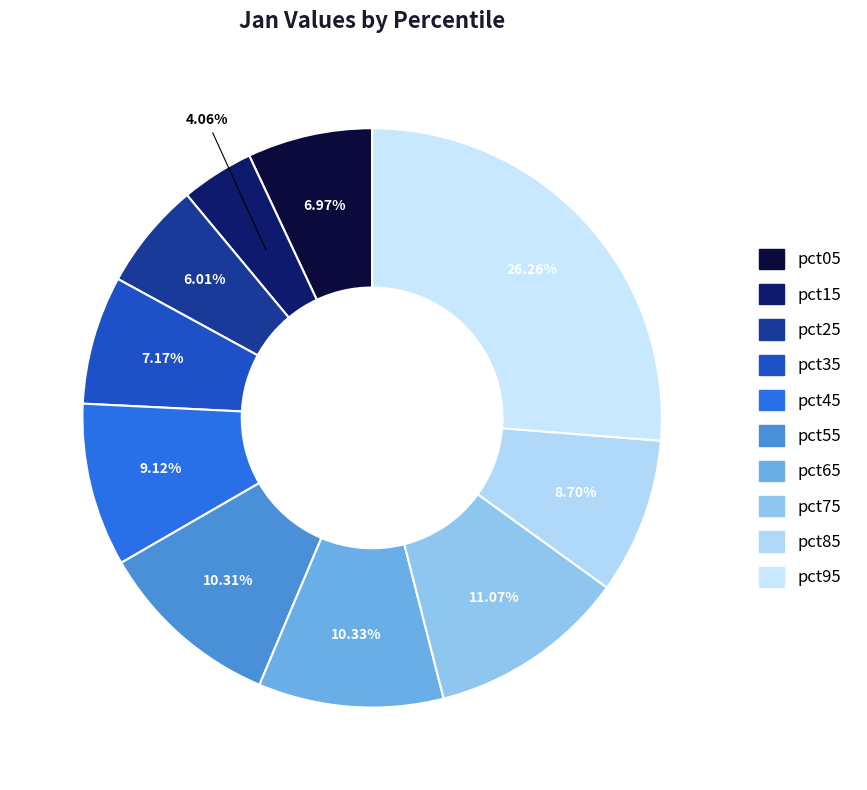

To the nearest percent, what portion does pct95 represent?

26%